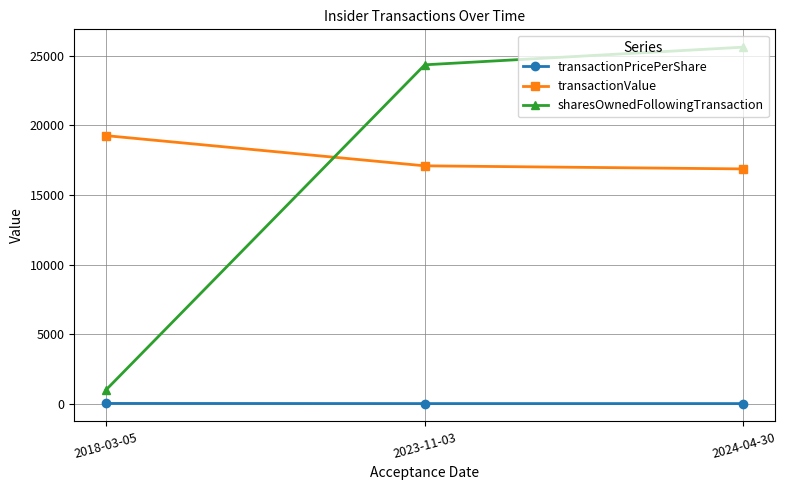

Which series has the largest range (max minus min)?

sharesOwnedFollowingTransaction